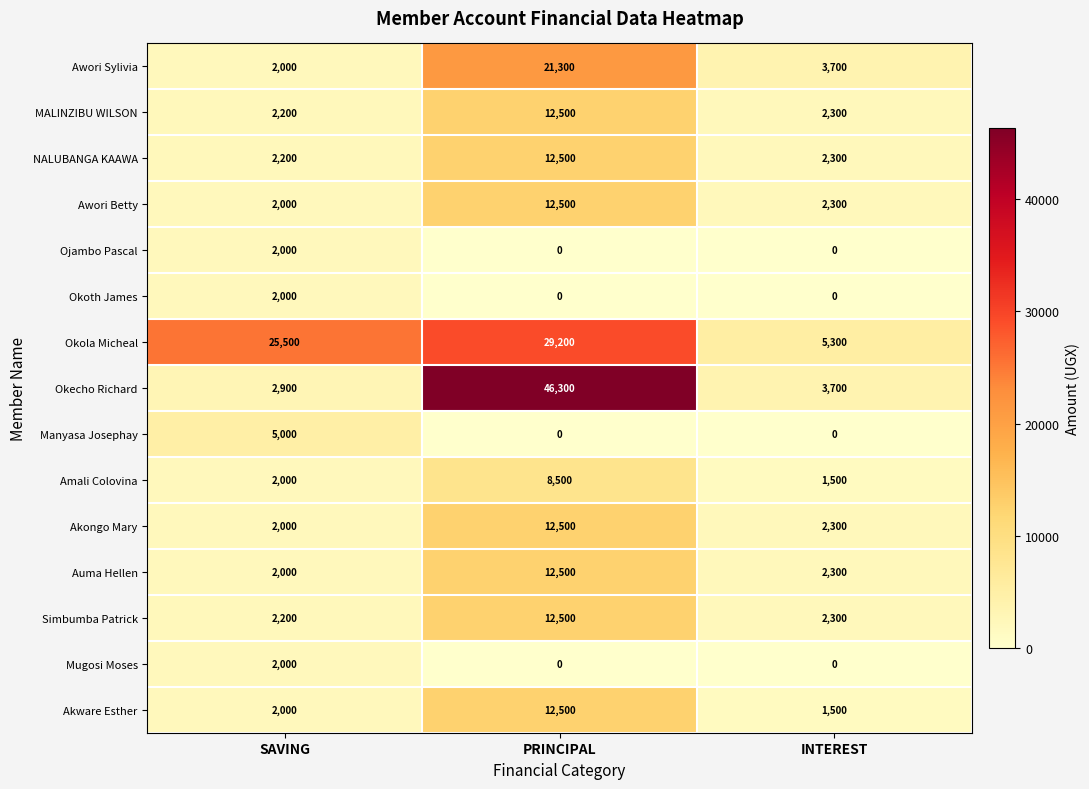

What is the difference between the highest and lowest values at INTEREST?

5300